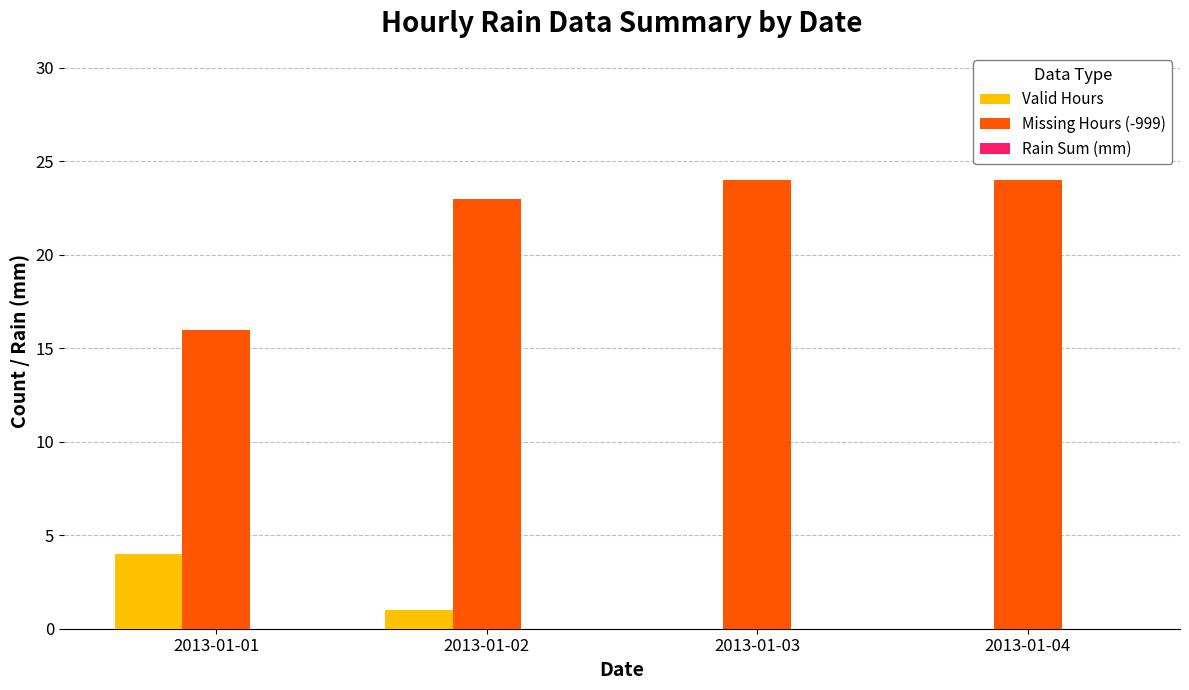

Is it true that Valid Hours equals 1 at 2013-01-03?

False